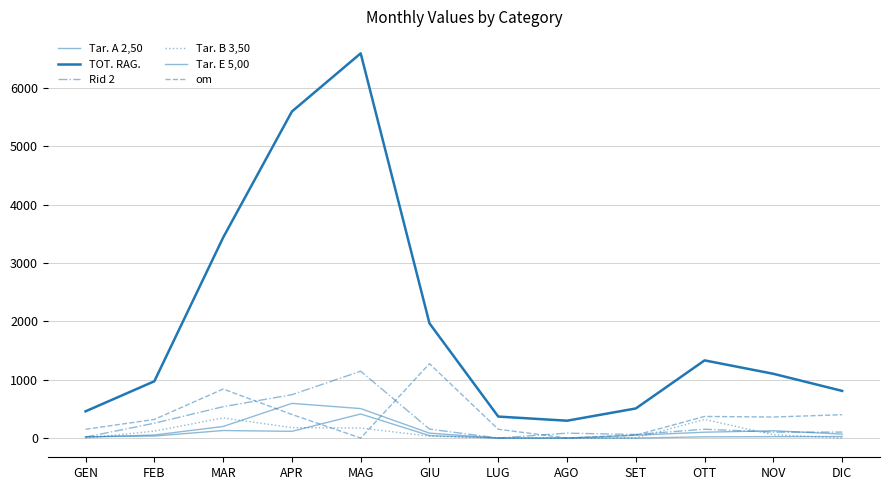

Does the chart have visible grid lines?

Yes